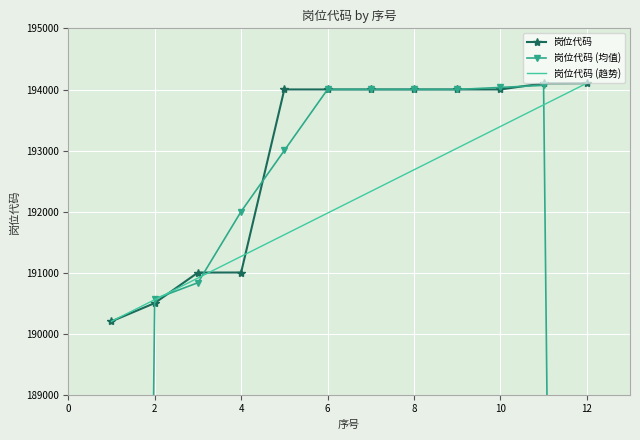

What is the value of the 岗位代码 (均值) point at the 11th from the left?

194001.0